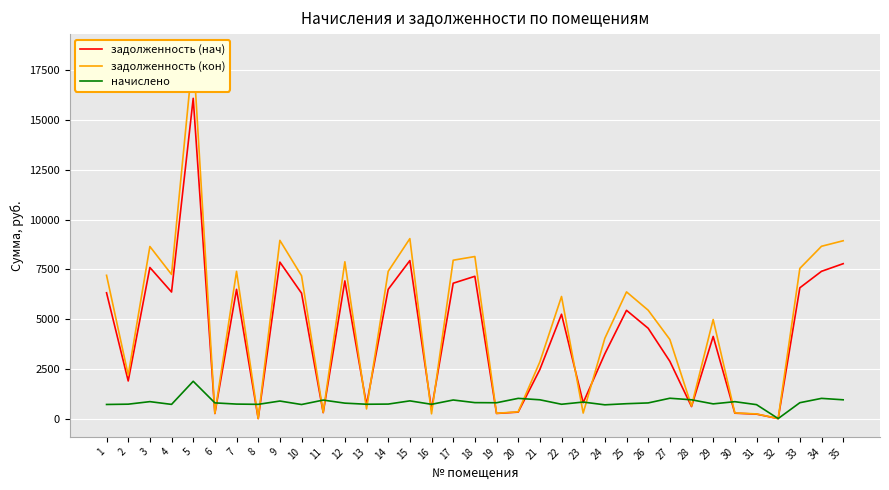

Which series has the largest total across all categories?

задолженность (кон)